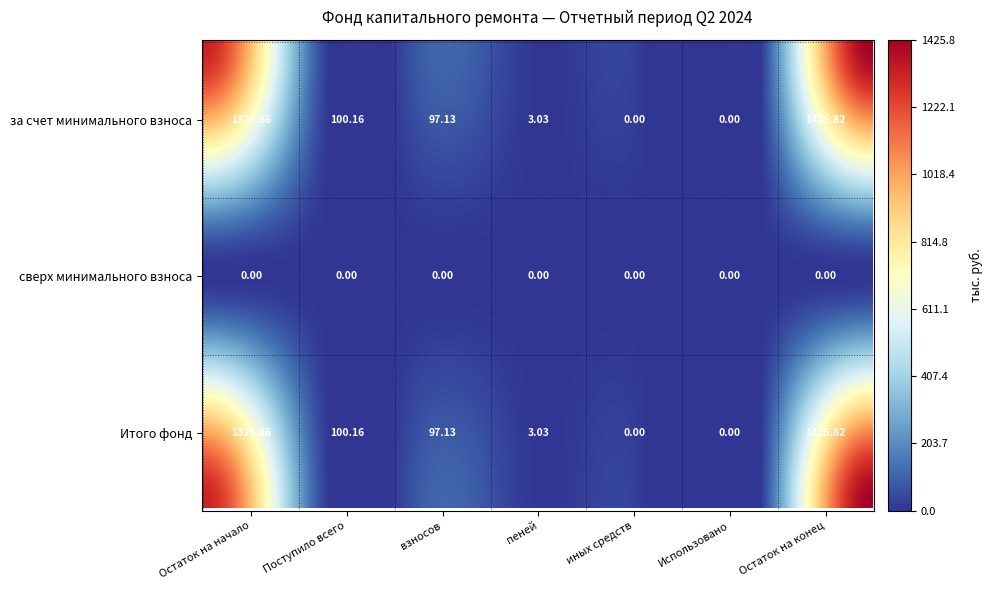

Which has a higher value, Использовано or Остаток на конец?

Остаток на конец